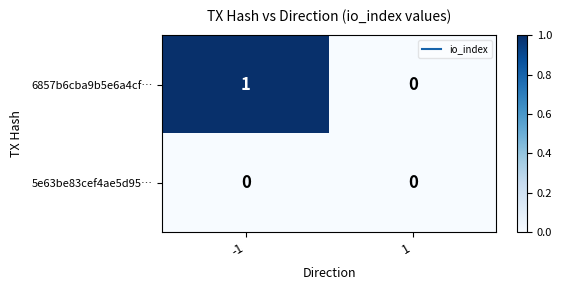

Reading left to right, what are all the values shown in this chart?

6857b6cba9b5e6a4cf…: 1	0
5e63be83cef4ae5d95…: 0	0